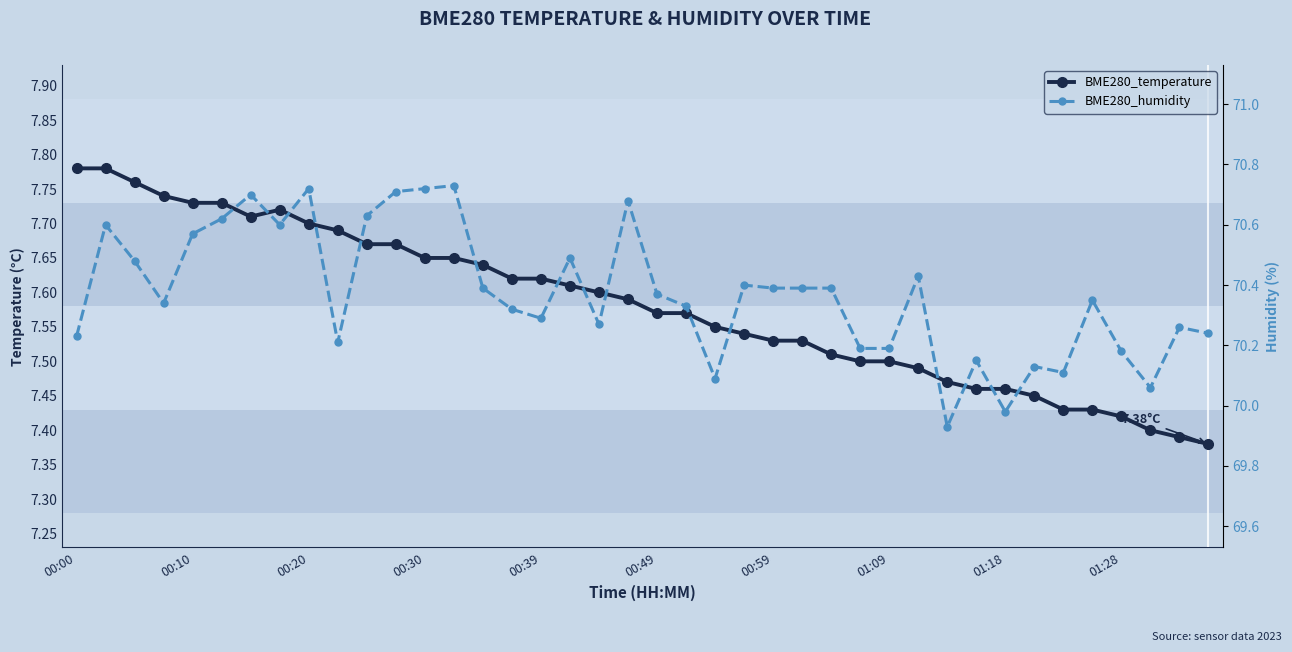

Between 00:59 and 22, which series saw the biggest shift?

BME280_humidity